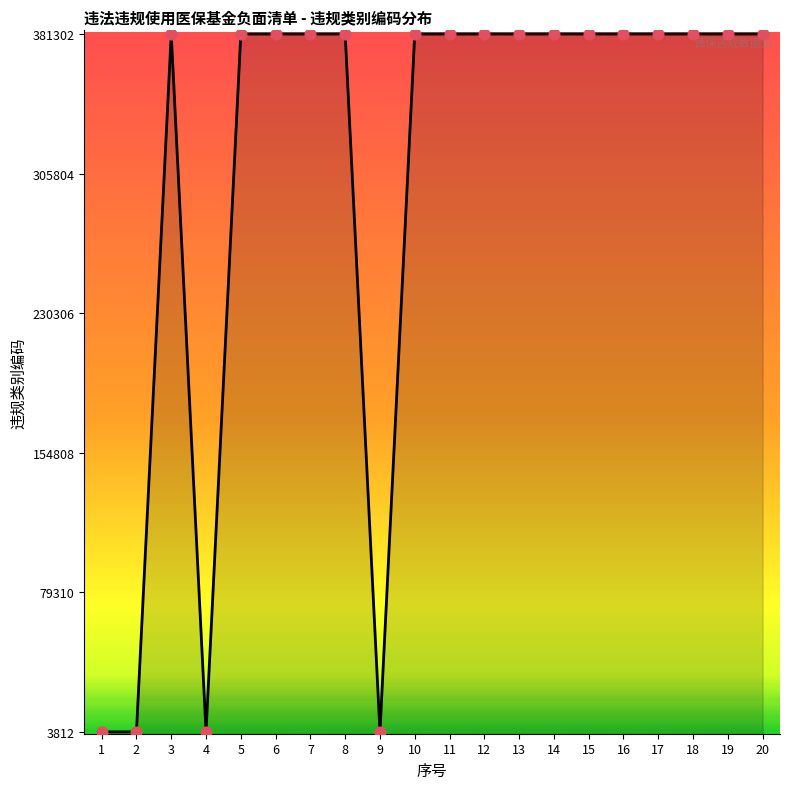

Is it true that the value at 5 is 381301?

True